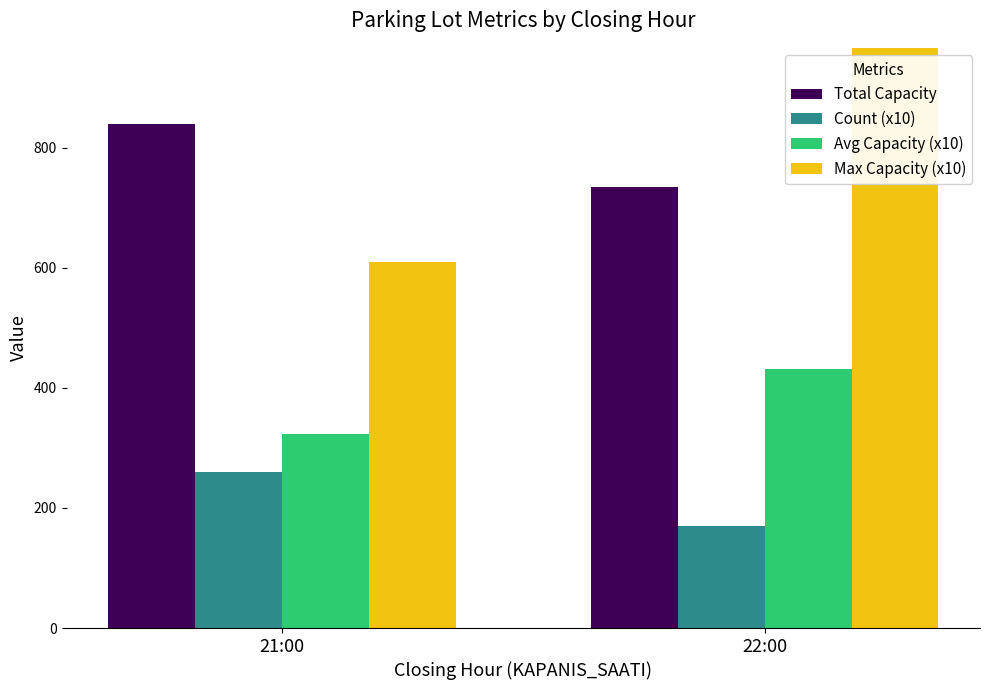

The Count (x10) series shows 93 at 21:00. True or false?

False